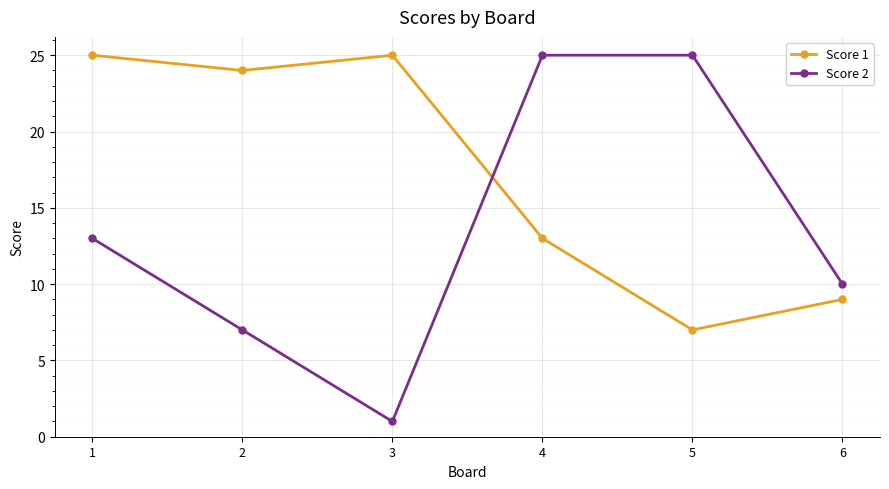

Rank the series at 3 from lowest to highest value.

Score 2, Score 1